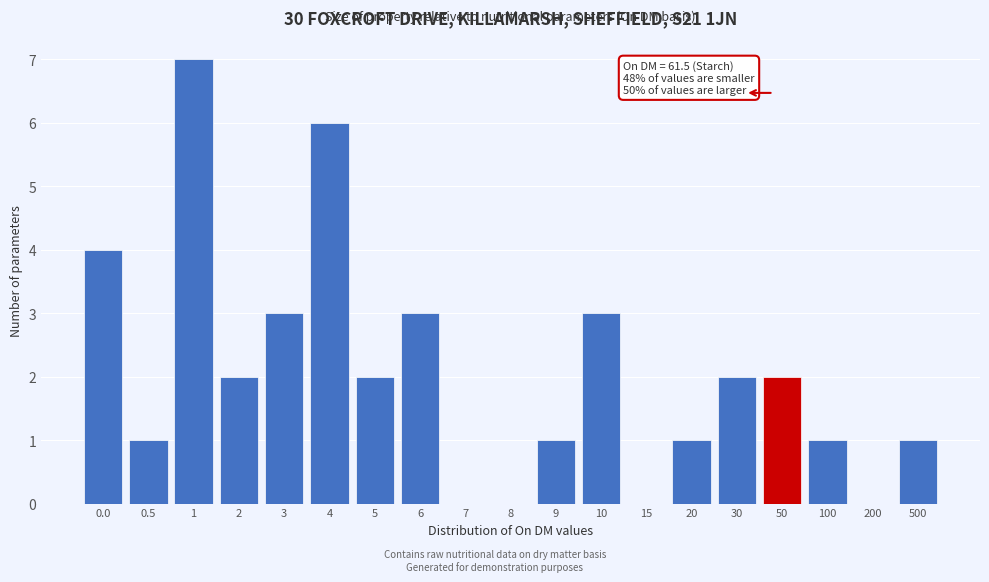

Reading right to left, list all the values displayed in this chart.

500=1	200=0	100=1	50=2	30=2	20=1	15=0	10=3	9=1	8=0	7=0	6=3	5=2	4=6	3=3	2=2	1=7	0.5=1	0.0=4